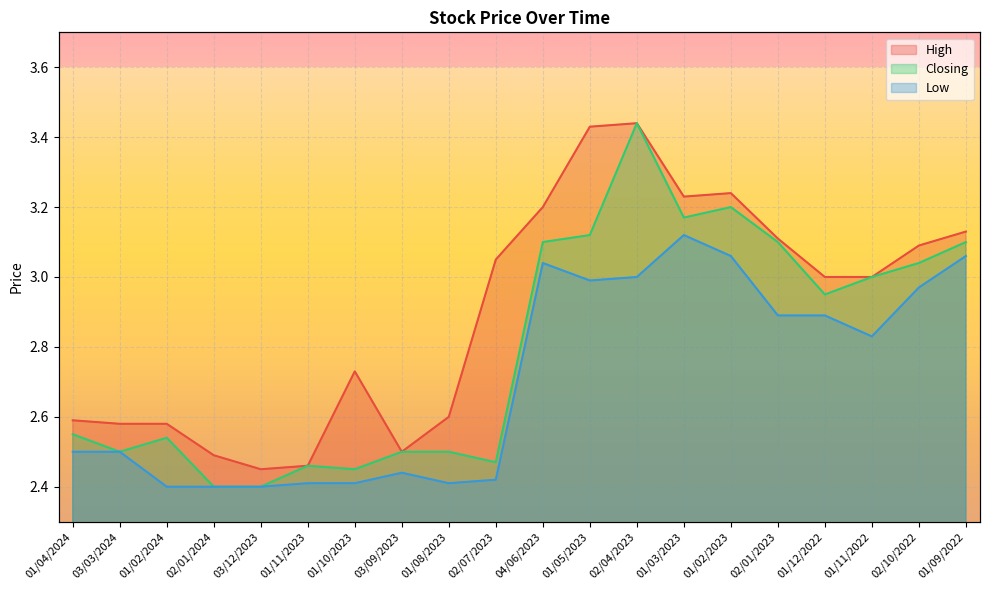

What is the value of the Closing point at the 15th from the left?

3.2